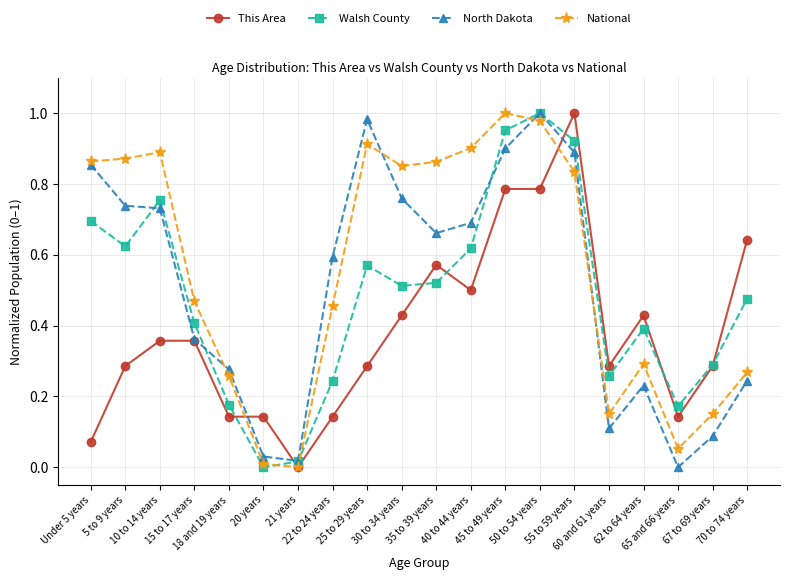

True or false: North Dakota has more than 0 points higher than both neighbors.

True